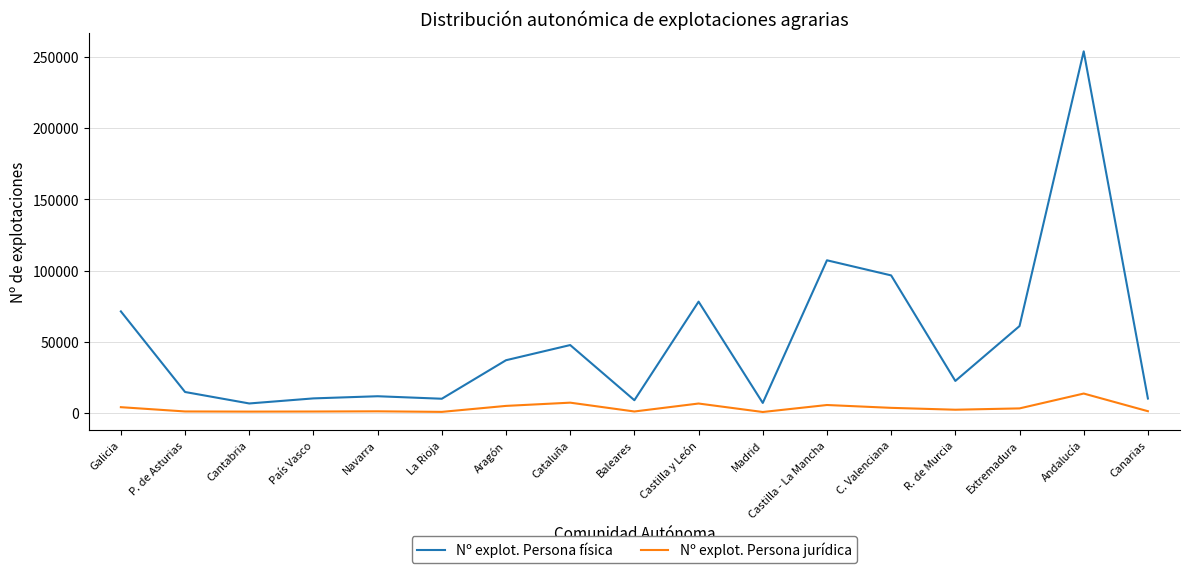

Does the chart have visible grid lines?

Yes